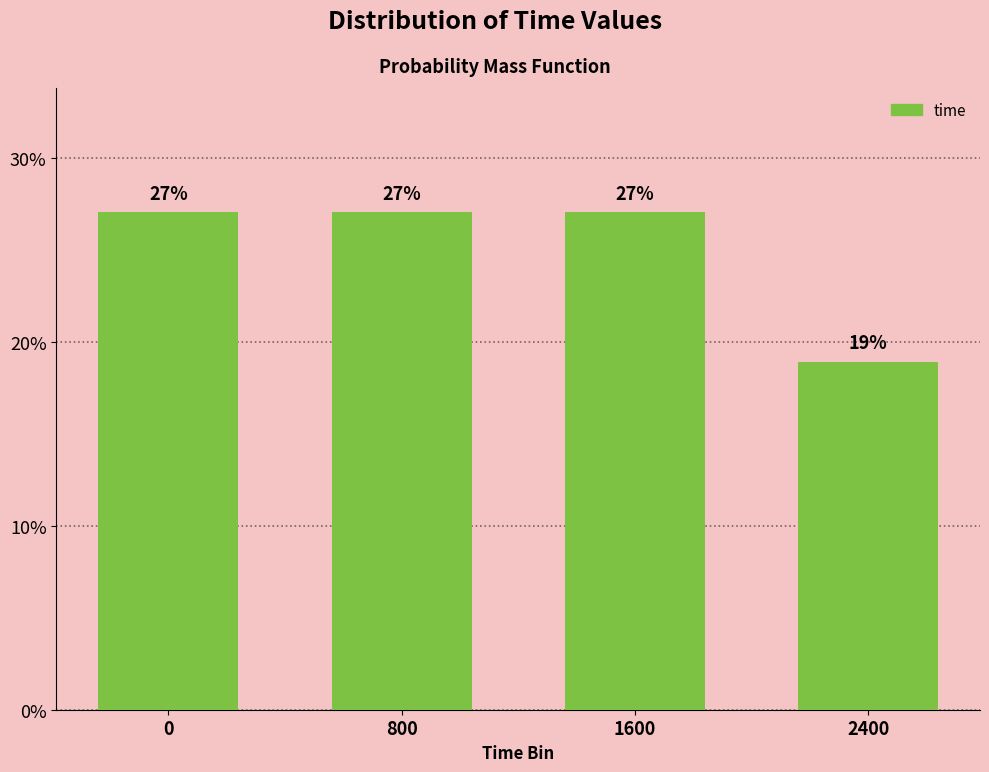

What is the sum of all values?

100.0